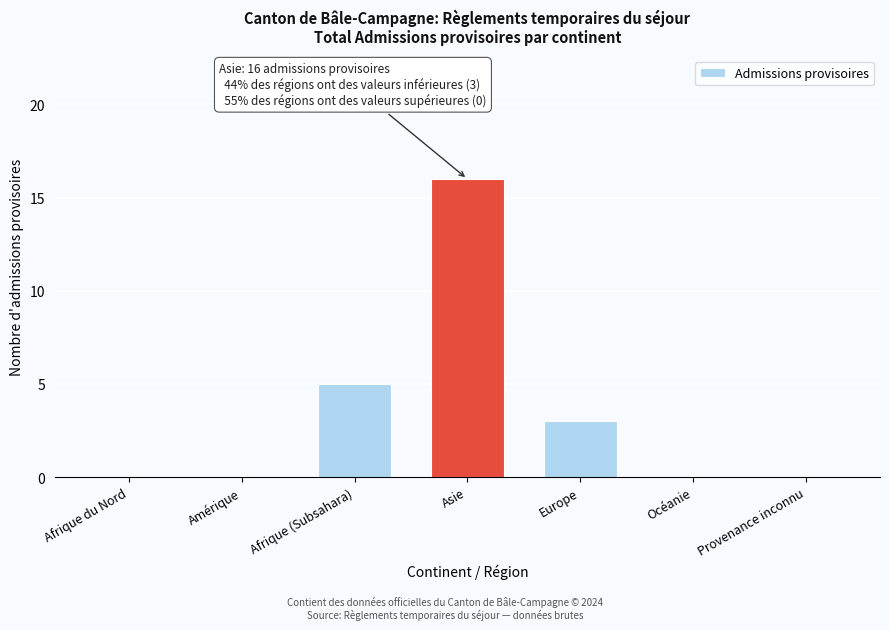

Reading right to left, list all the values displayed in this chart.

Provenance inconnu=0	Océanie=0	Europe=3	Asie=16	Afrique (Subsahara)=5	Amérique=0	Afrique du Nord=0